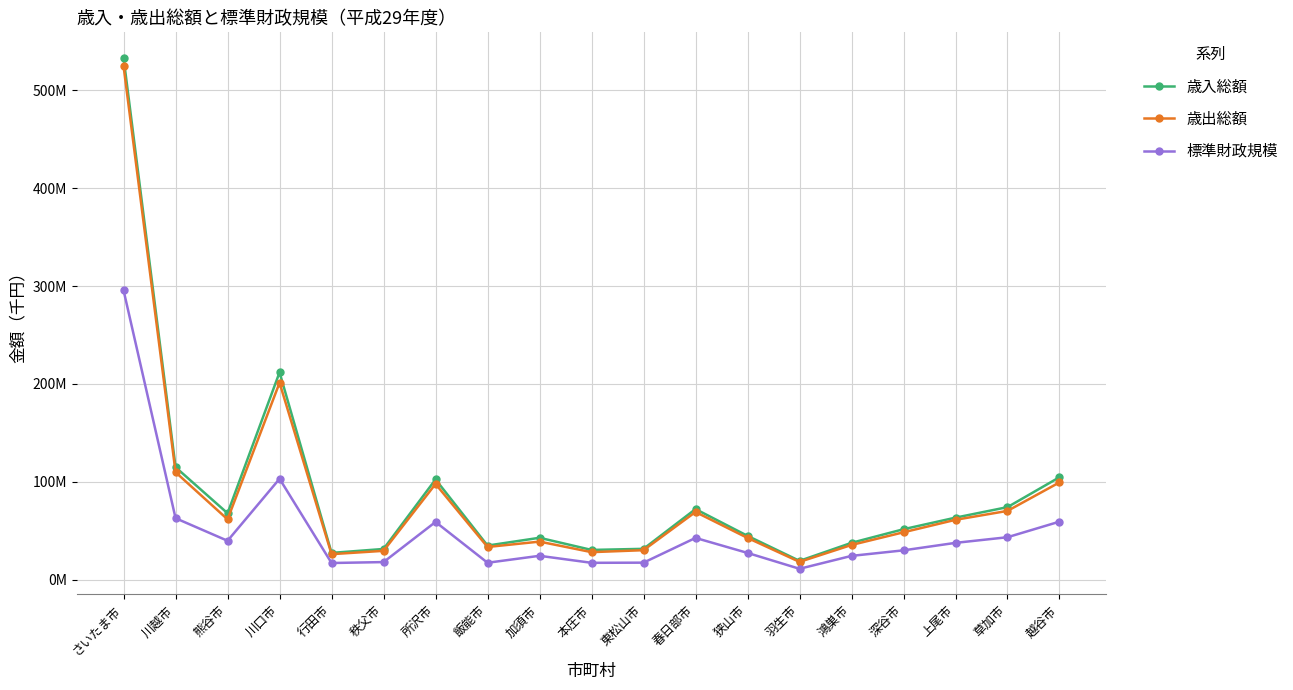

What are all the series names shown in the legend?

歳入総額, 歳出総額, 標準財政規模